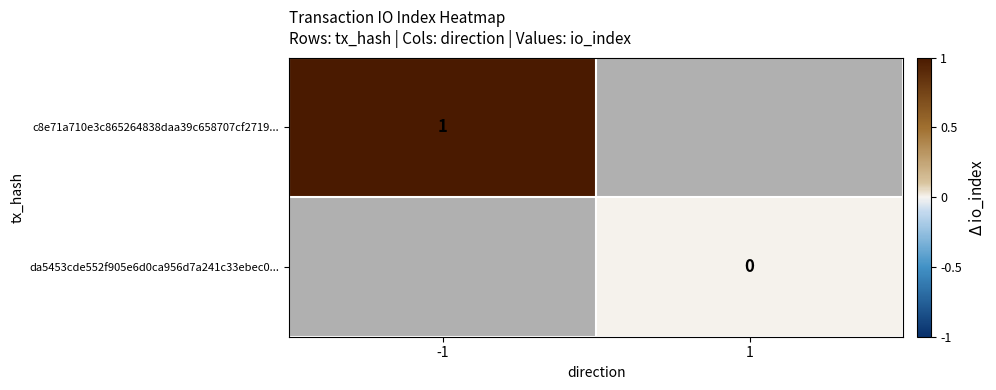

Is it true that c8e71a710e3c865264838daa39c658707cf2719... equals 1 at -1?

True